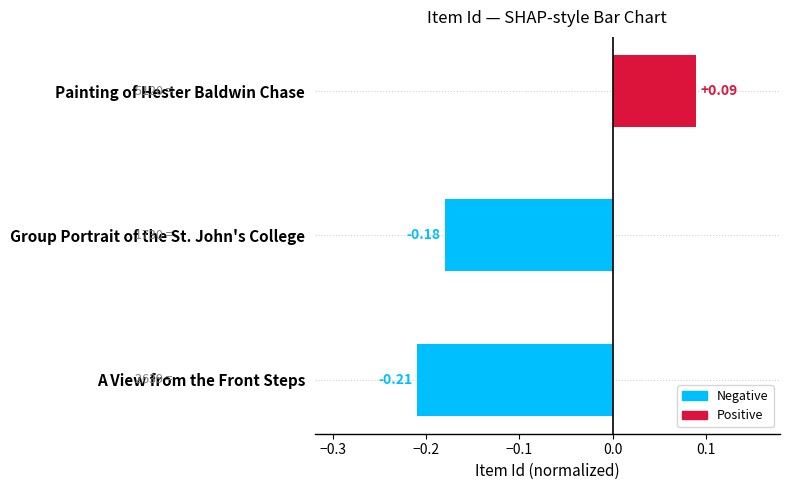

Does the chart contain stacked bars?

No